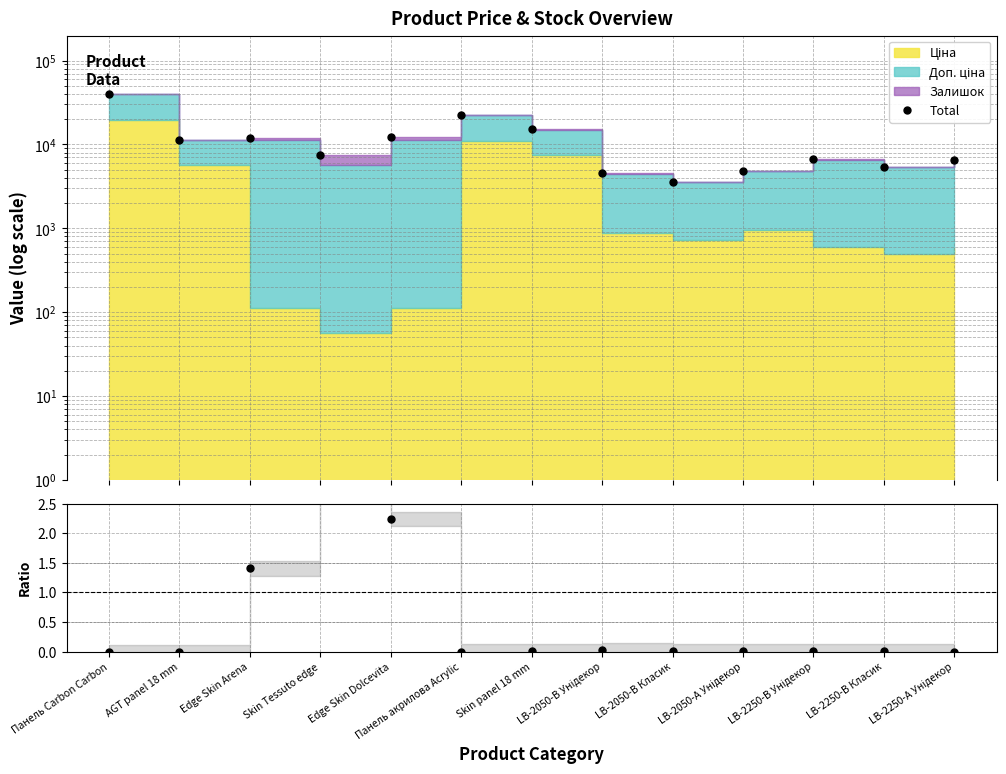

Reading right to left, extract all data points from this chart.

Total: 6444.2	5417.1	6650.9	4815.4	3609.1	4540.6	15185.8	22292.2	12324.3	7555.7	11997.3	11274.0	39675.1
Залишок/Ціна ratio: 0.0	0.0	0.0	0.0	0.0	0.0	0.0	0.0	2.2	9.3	1.4	0.0	0.0